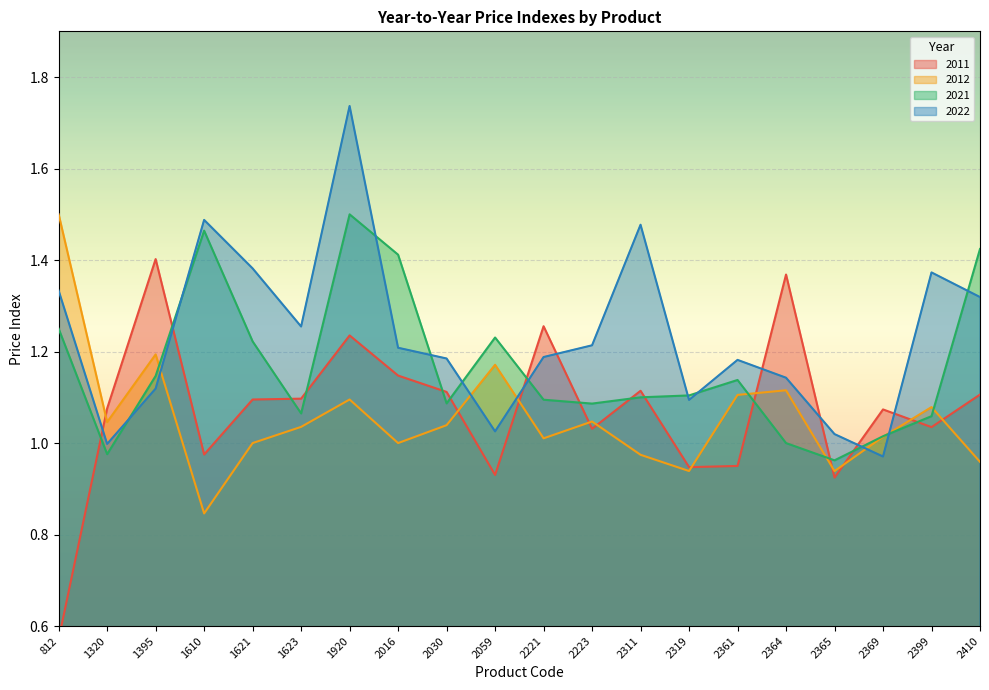

True or false: 2021 has a value of 1.9 at 2016.

False